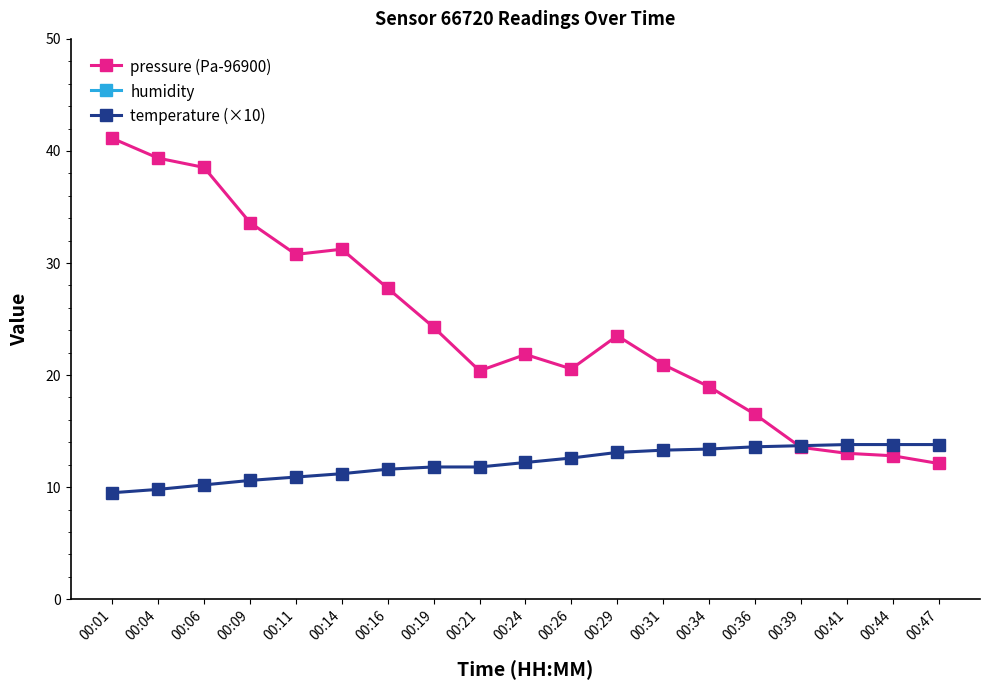

Rank the series at 00:09 from highest to lowest value.

humidity, pressure (Pa-96900), temperature (×10)